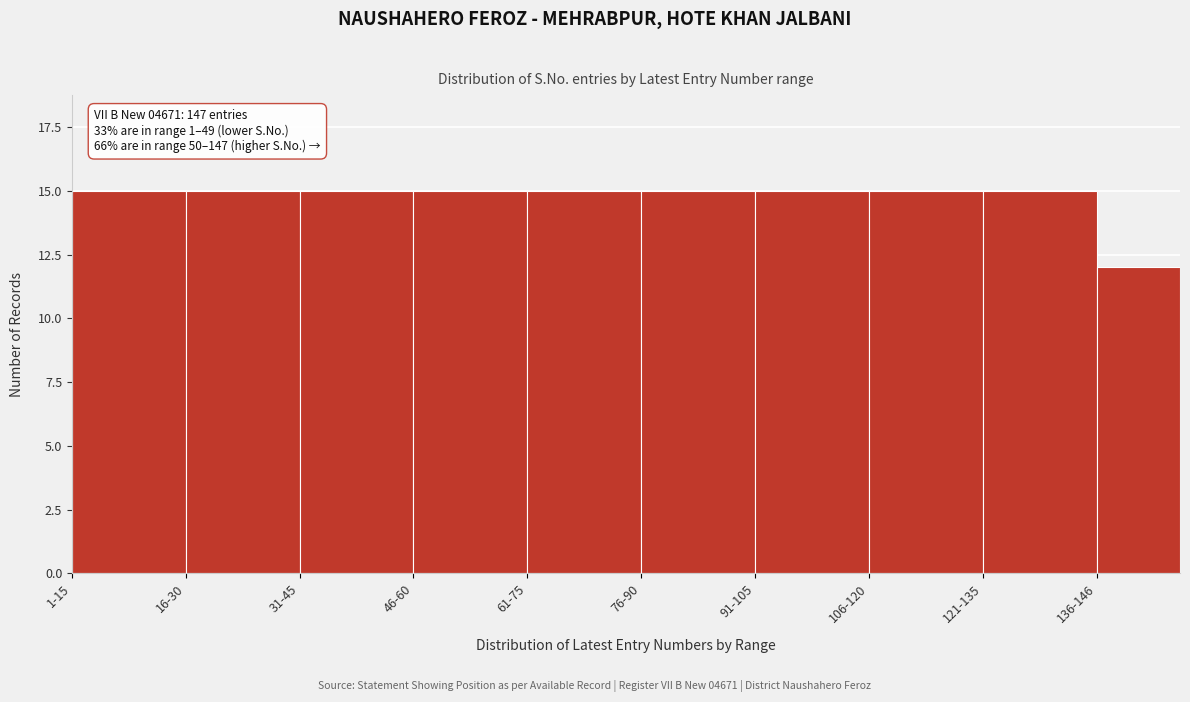

Reading left to right, list all the values displayed in this chart.

1-15=15	16-30=15	31-45=15	46-60=15	61-75=15	76-90=15	91-105=15	106-120=15	121-135=15	136-146=12